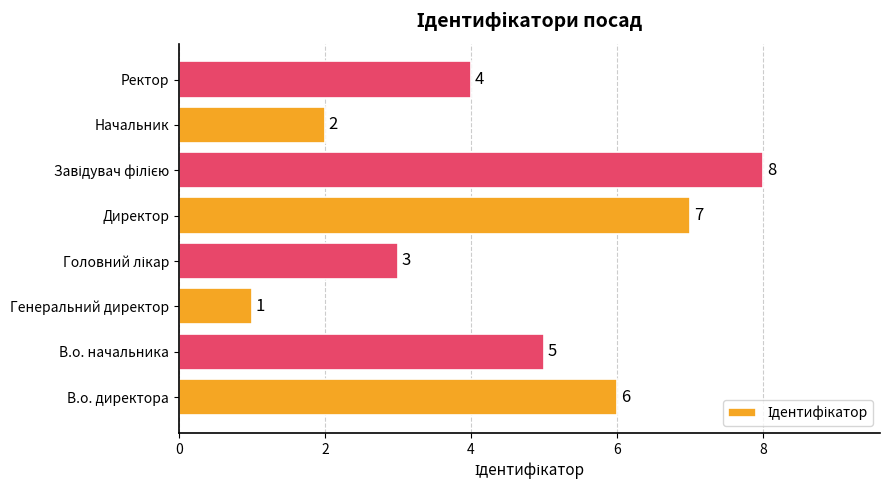

What is the maximum value shown in the chart?

8